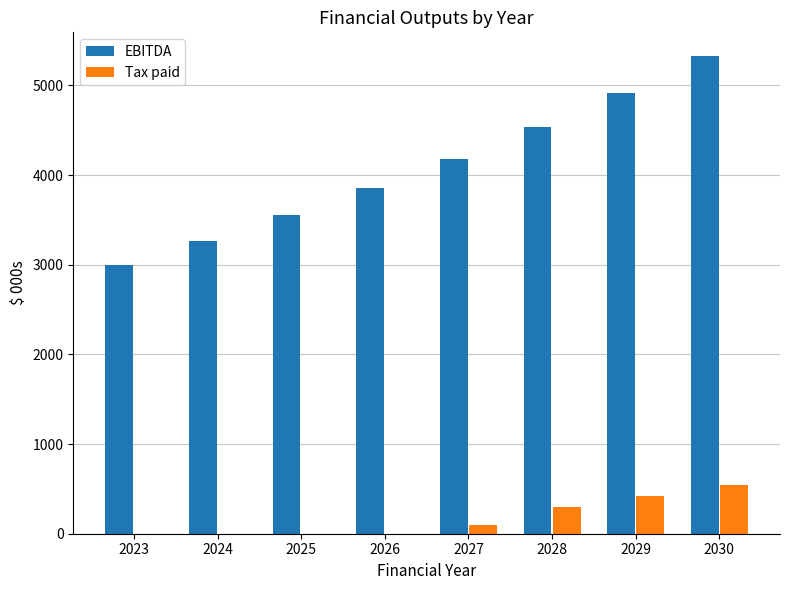

What is the sum of all EBITDA values?

32637.7